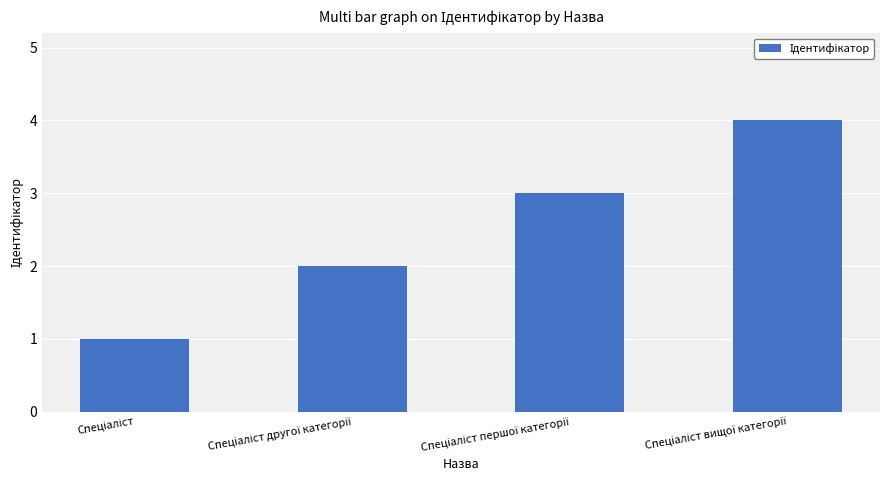

What is the sum of all values?

10